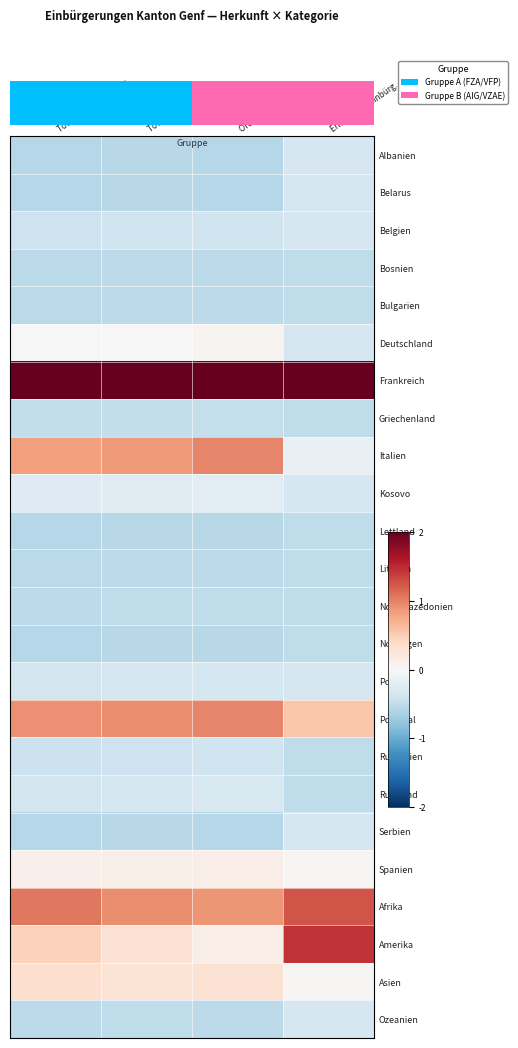

Count the number of categories in the chart.

4